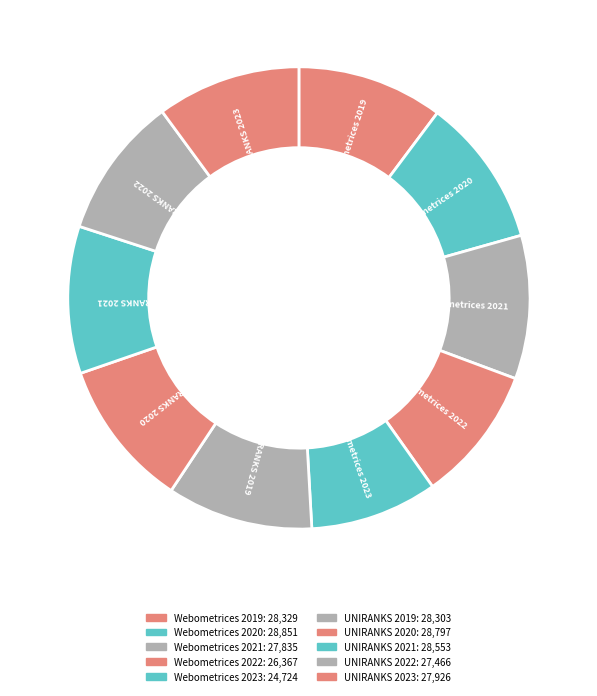

What is the largest slice in the pie chart?

Webometrices 2020